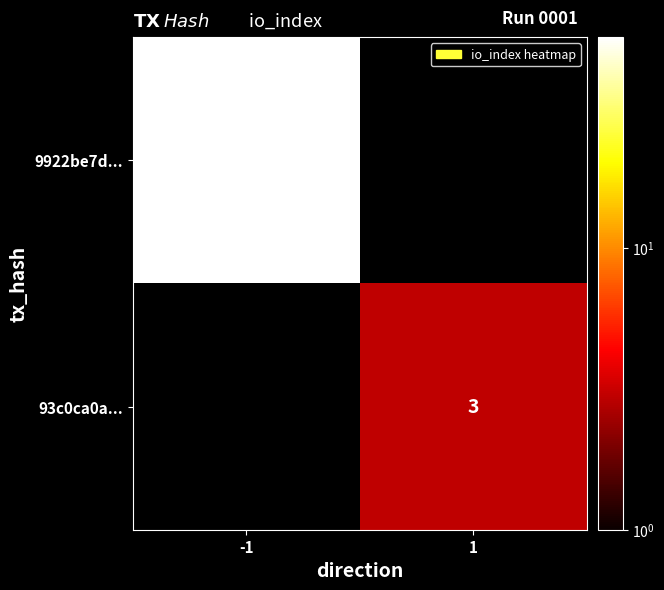

At how many categories does at least one series exceed 8?

1